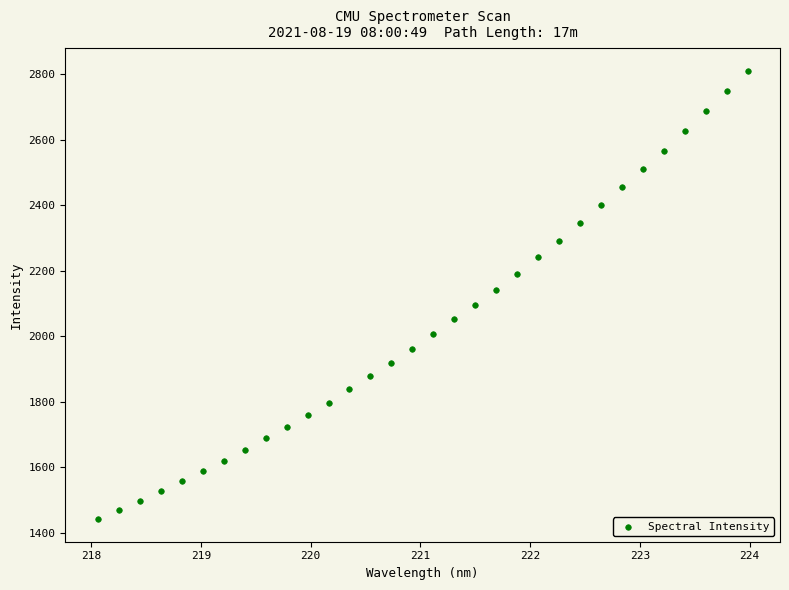

What is the range of Y values (max minus min)?

1370.8